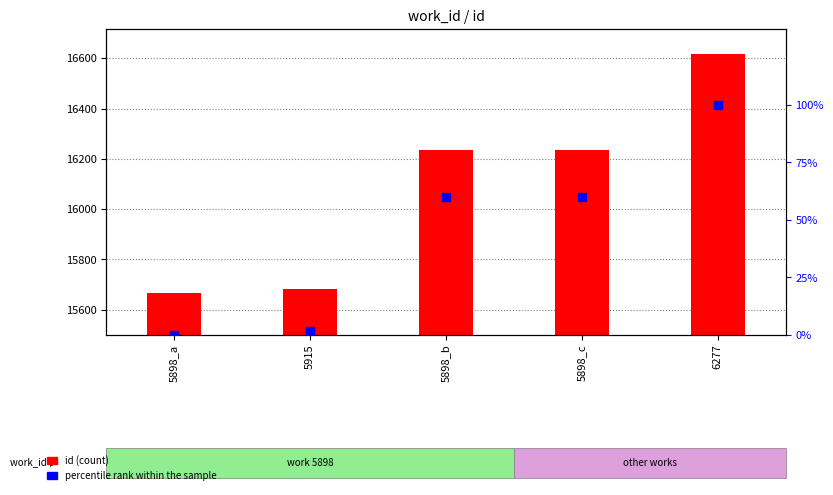

Which series has the largest Y range (max minus min)?

id (count)